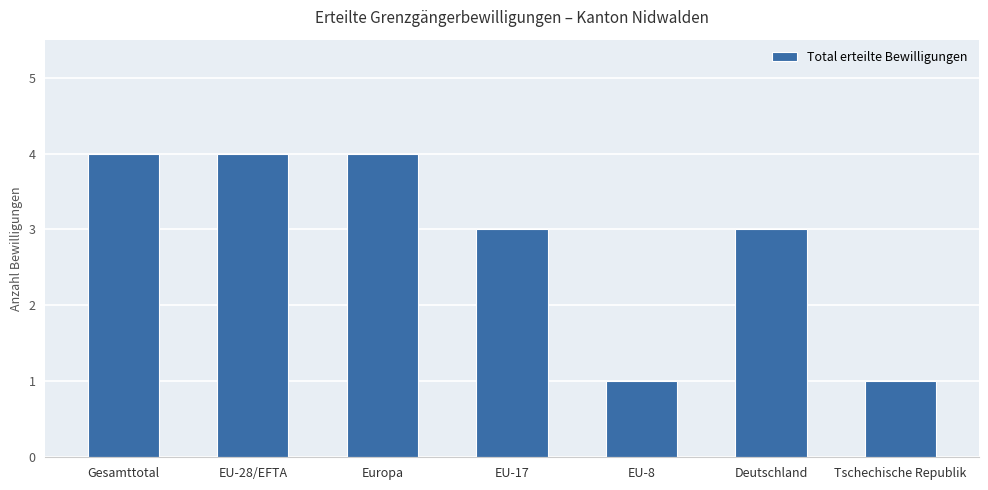

True or false: the data shows 4 at Europa.

True